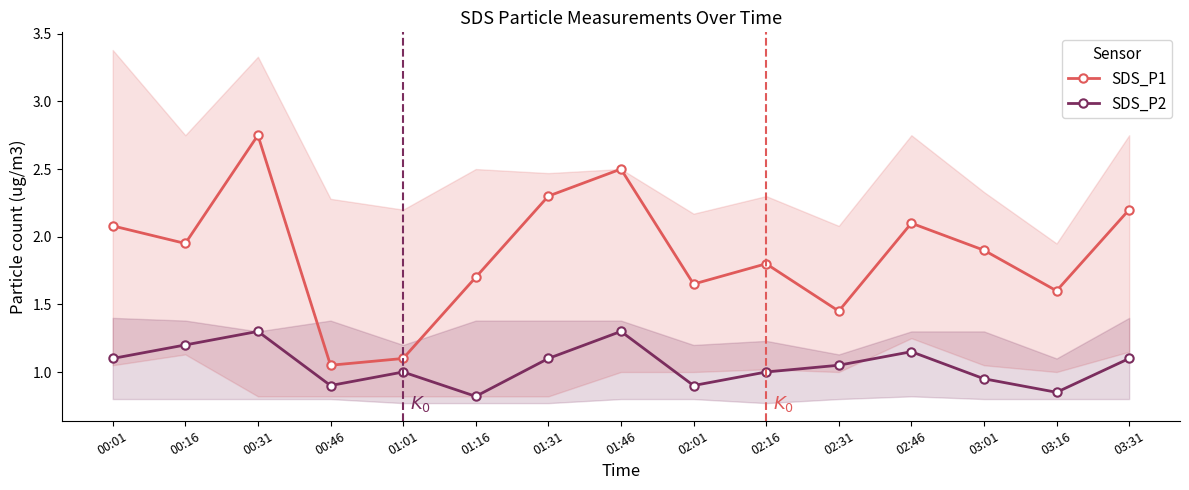

What is the sum of all SDS_P1 values?

28.1